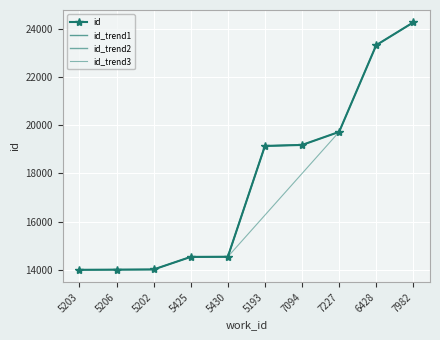

What is the label of the 6th point from the left?

5193